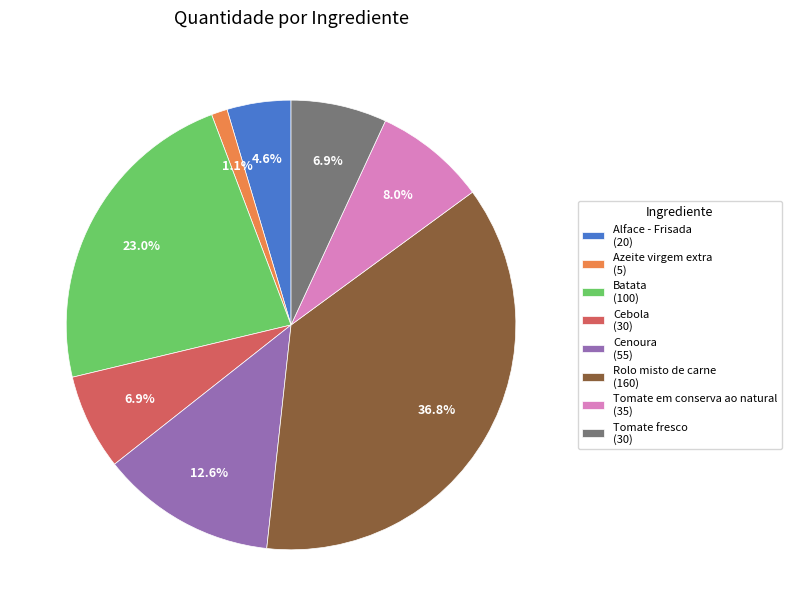

What is the ratio of the value at Cenoura to the value at Tomate em conserva ao natural?

1.6